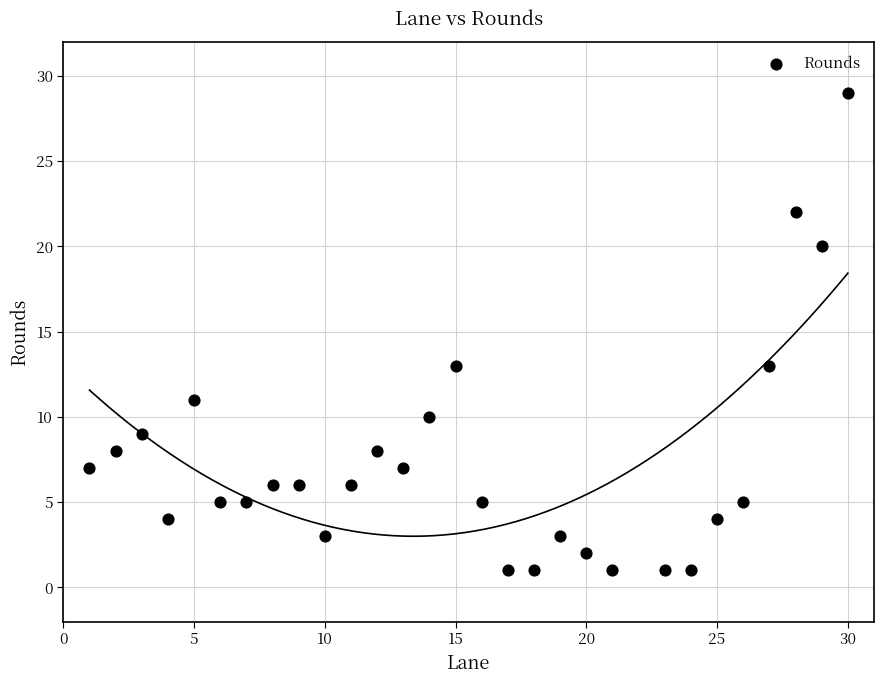

What is the range of X values (max minus min)?

29